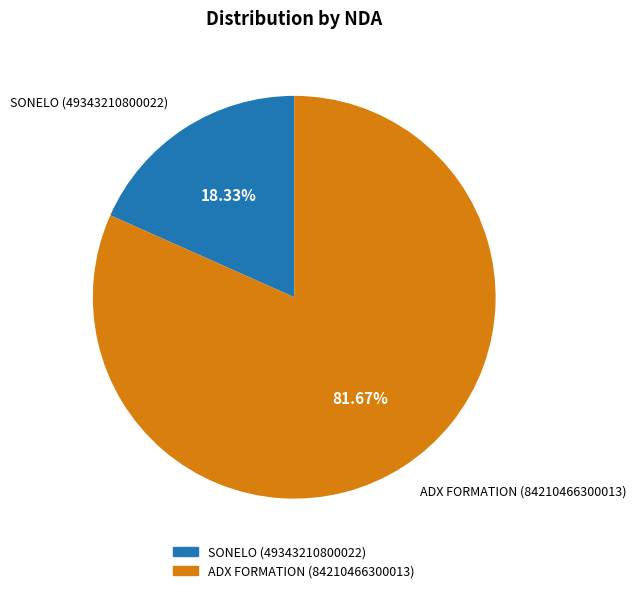

Is there a majority slice in this chart?

Yes